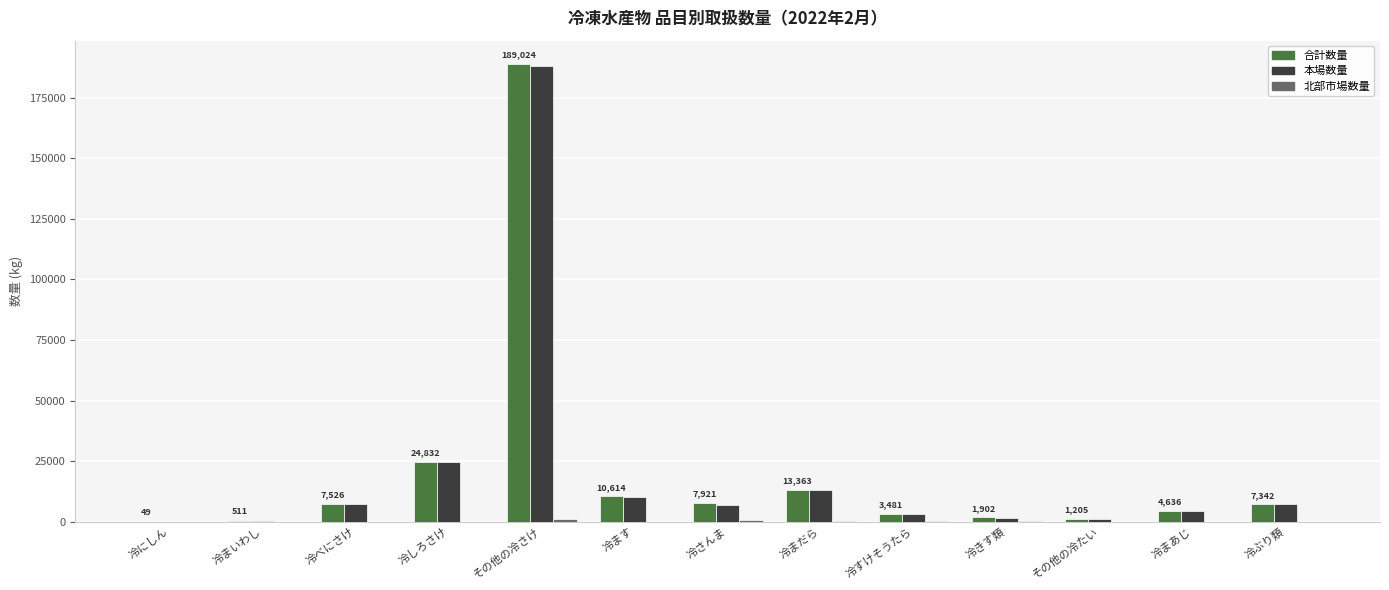

At which category is the sum across all series the highest?

その他の冷さけ